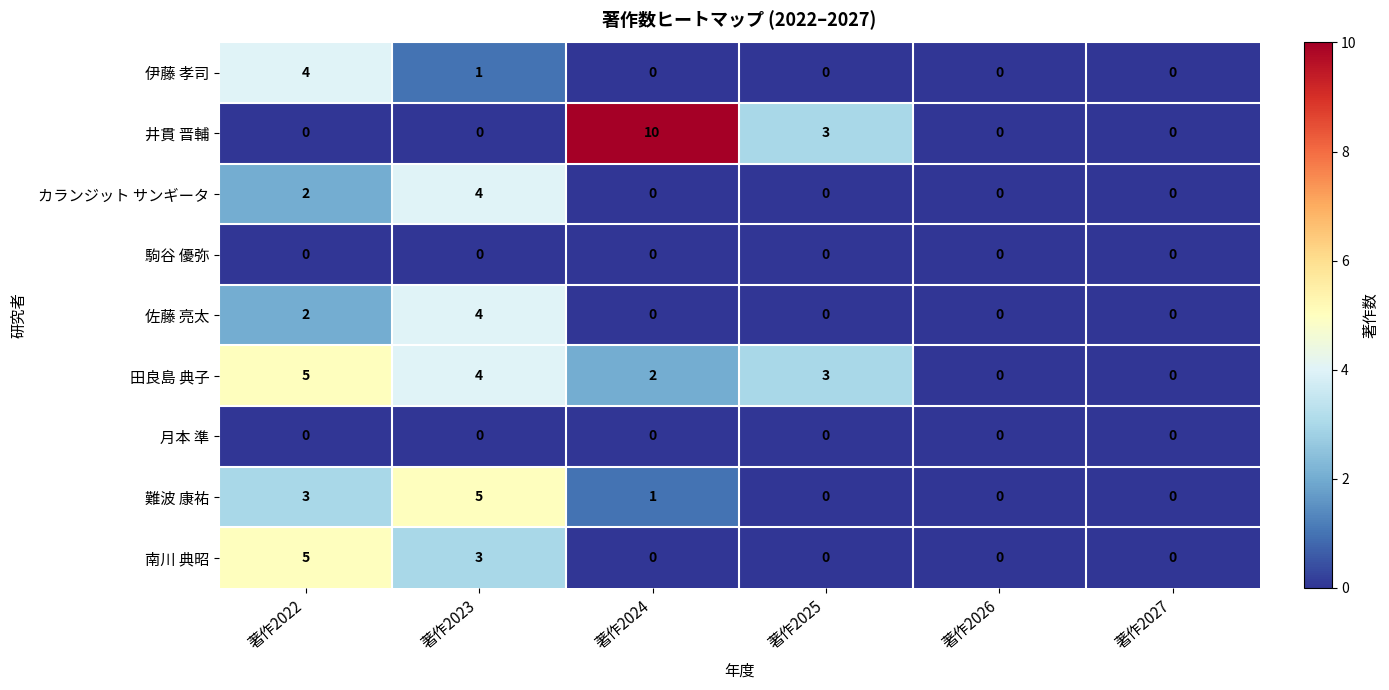

True or false: 佐藤 亮太 has a value of 4 at 著作2023.

True